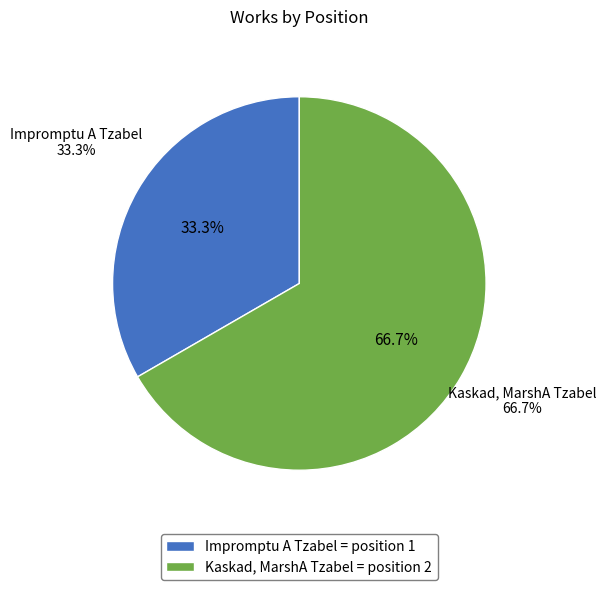

Which category accounts for the majority?

Kaskad, MarshA Tzabel